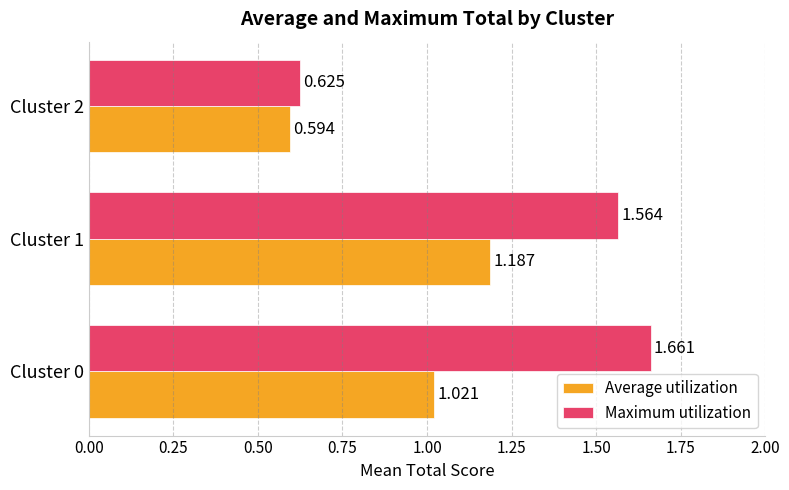

Which series has the largest range (max minus min)?

Maximum utilization